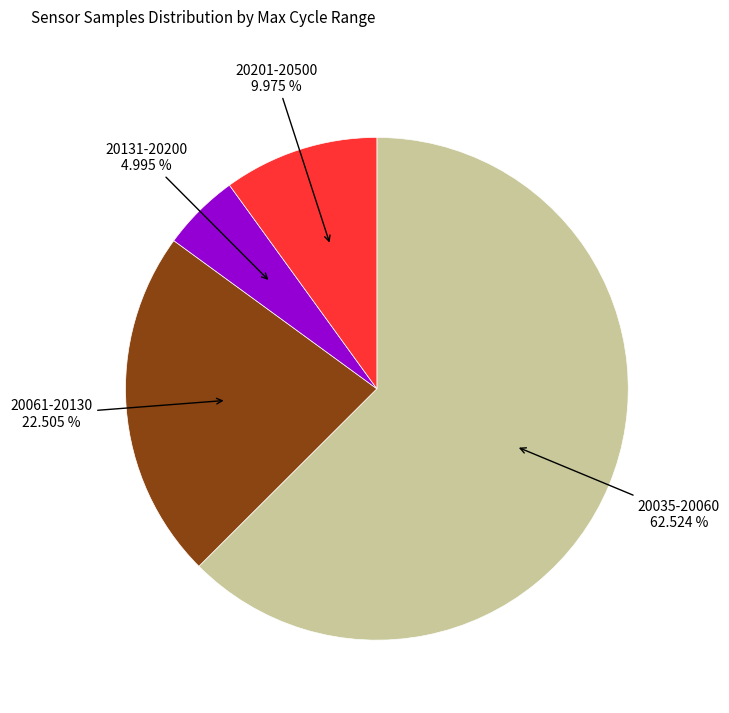

Is there a majority slice in this chart?

Yes